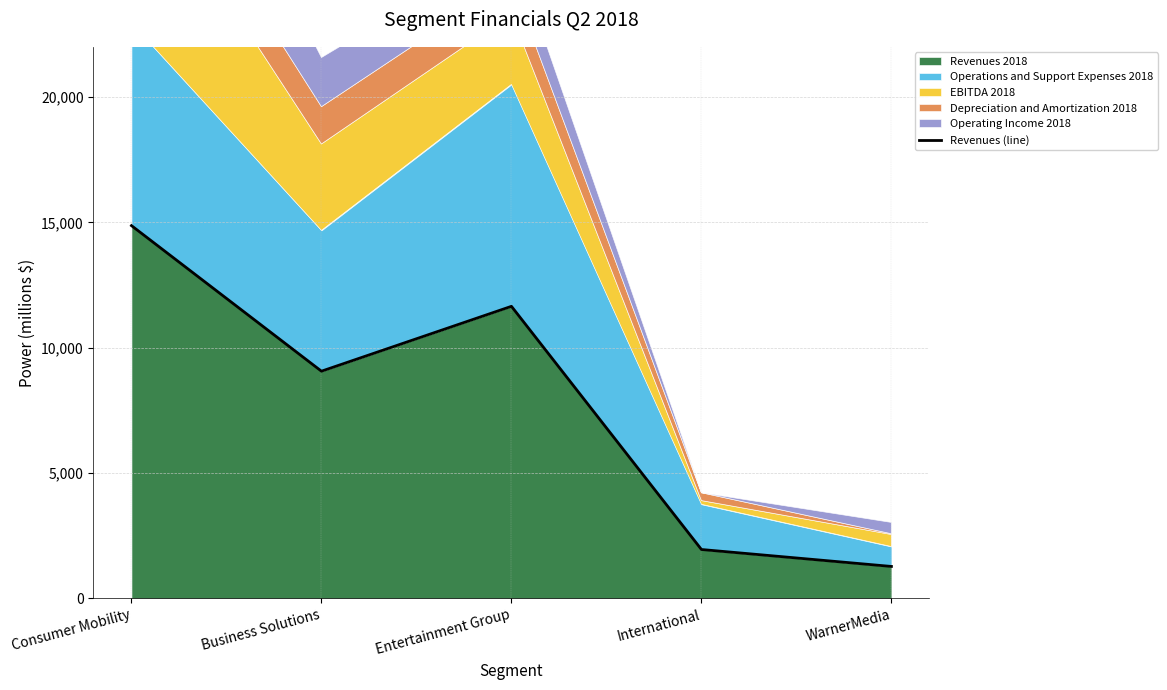

What is the difference between the second highest and second lowest values?

9699